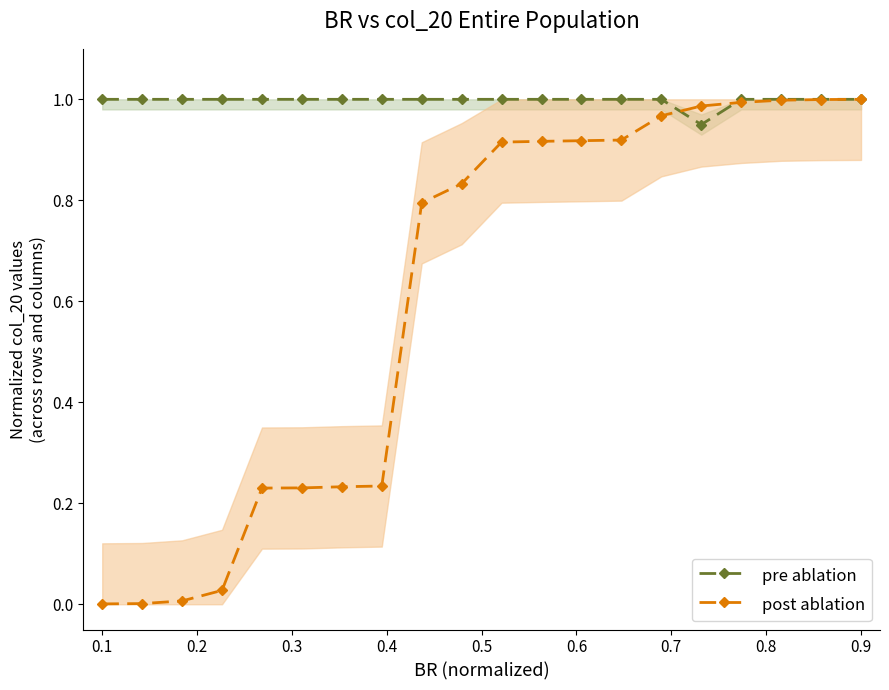

True or false: post ablation has a value of 1.4 at 12.

False